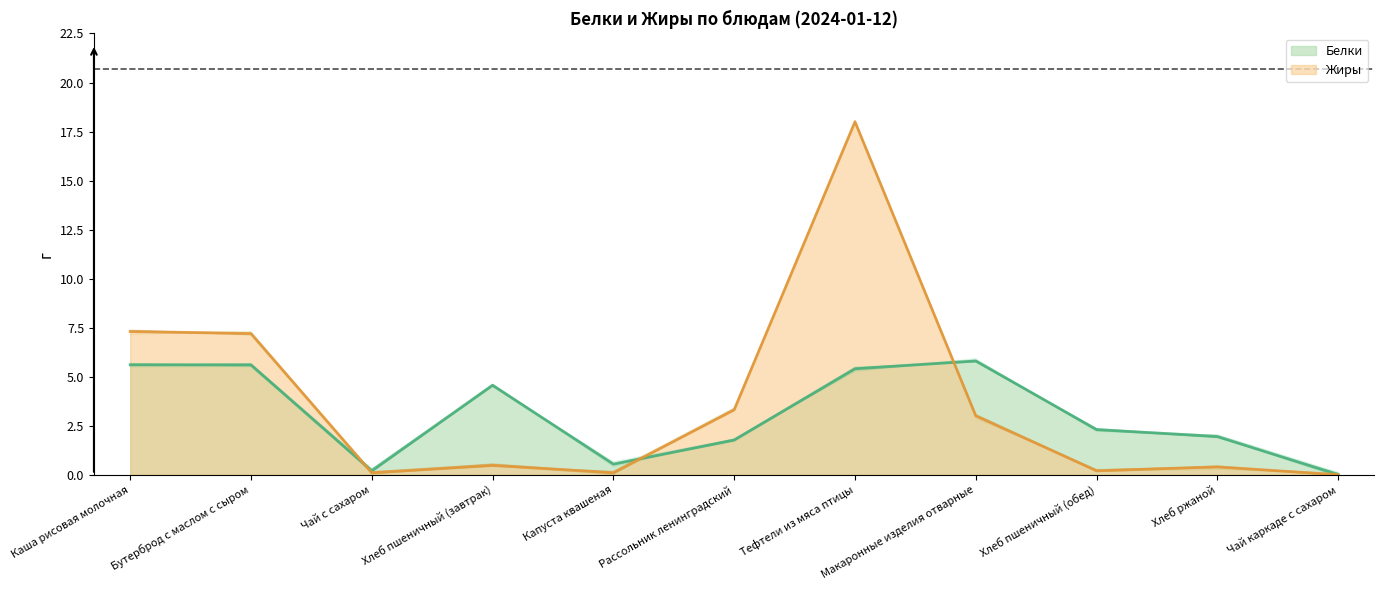

True or false: Белки has a value of 2.3 at Хлеб пшеничный (обед).

True